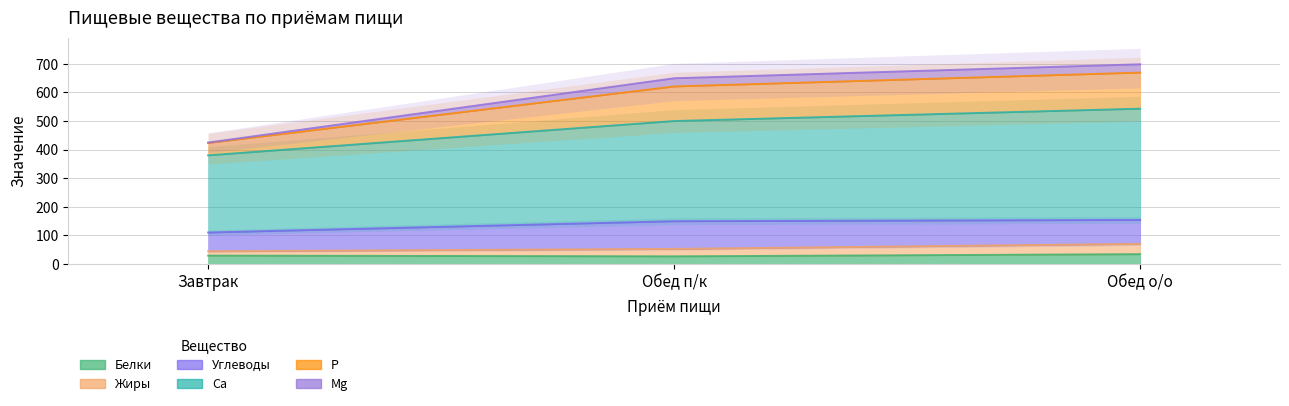

Is it true that P equals 109.7 at Завтрак?

True